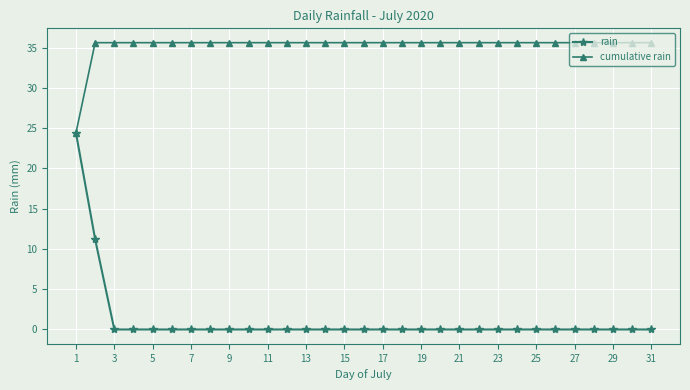

Which series has the widest spread of values?

rain